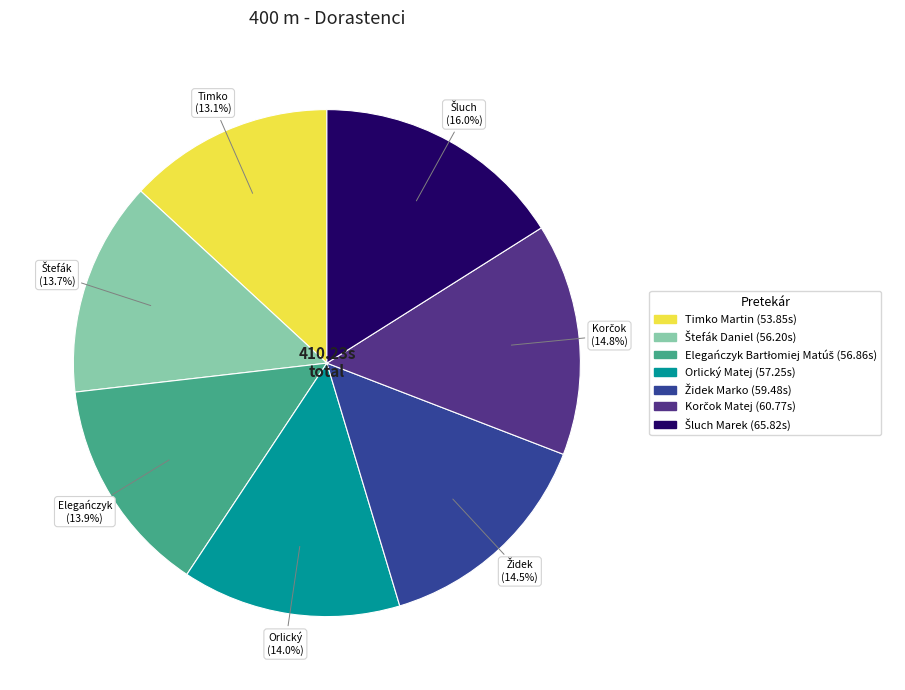

Is there a majority slice in this chart?

No